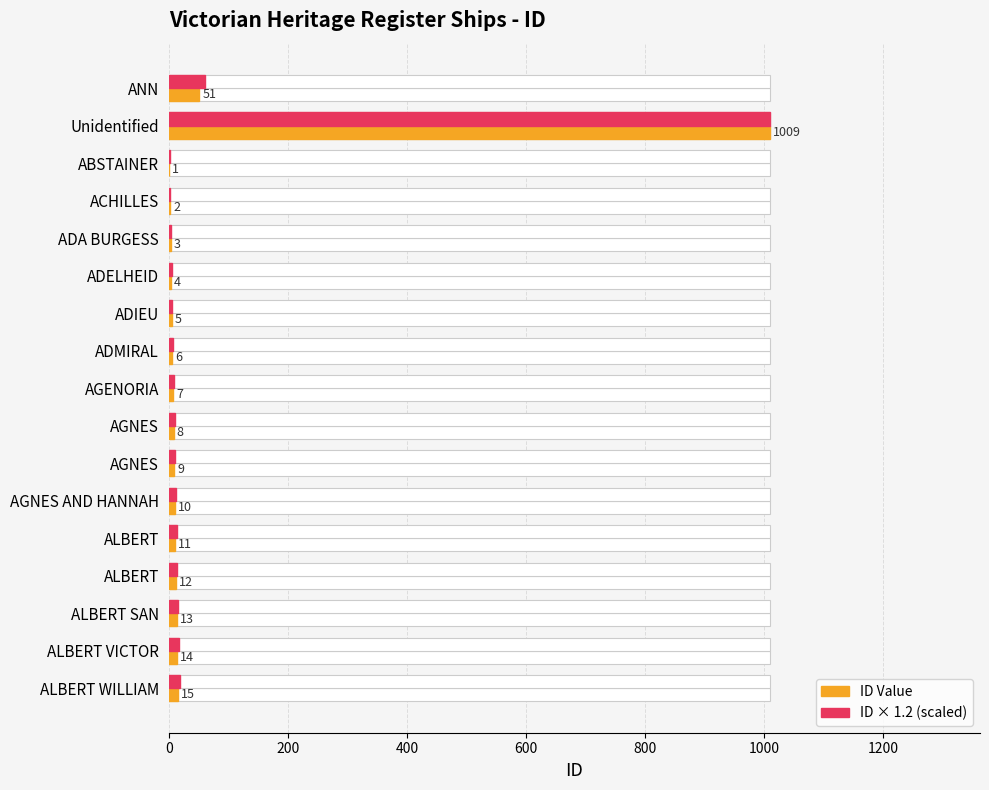

Which series has the largest total across all categories?

ID × 1.2 (scaled)